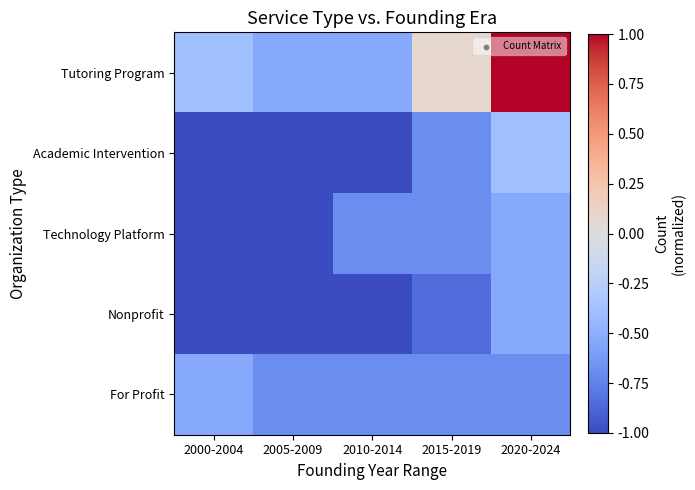

At how many categories does at least one series exceed 0?

2